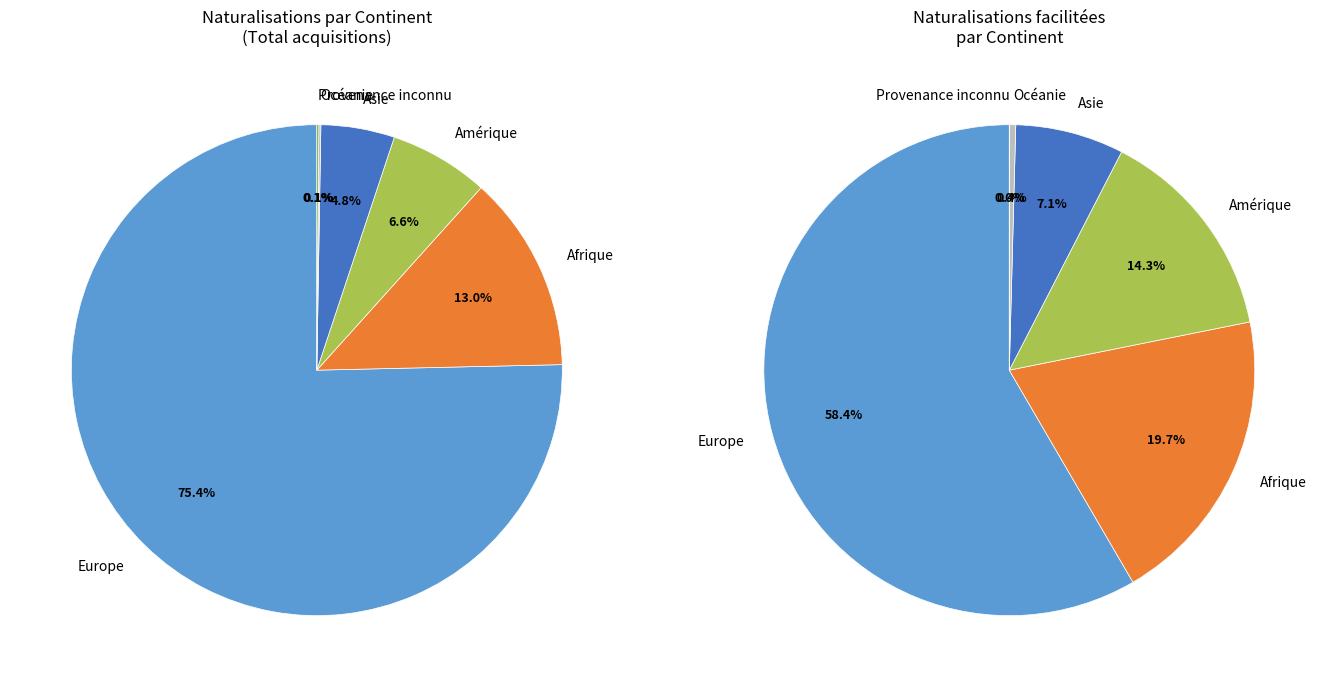

Count the number of slices in the pie.

6